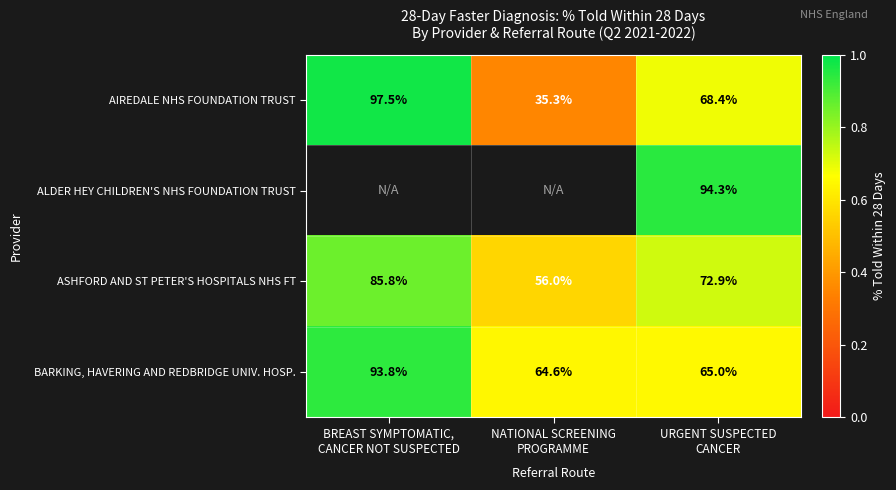

How many data points in AIREDALE NHS FOUNDATION TRUST are less than 68?

1